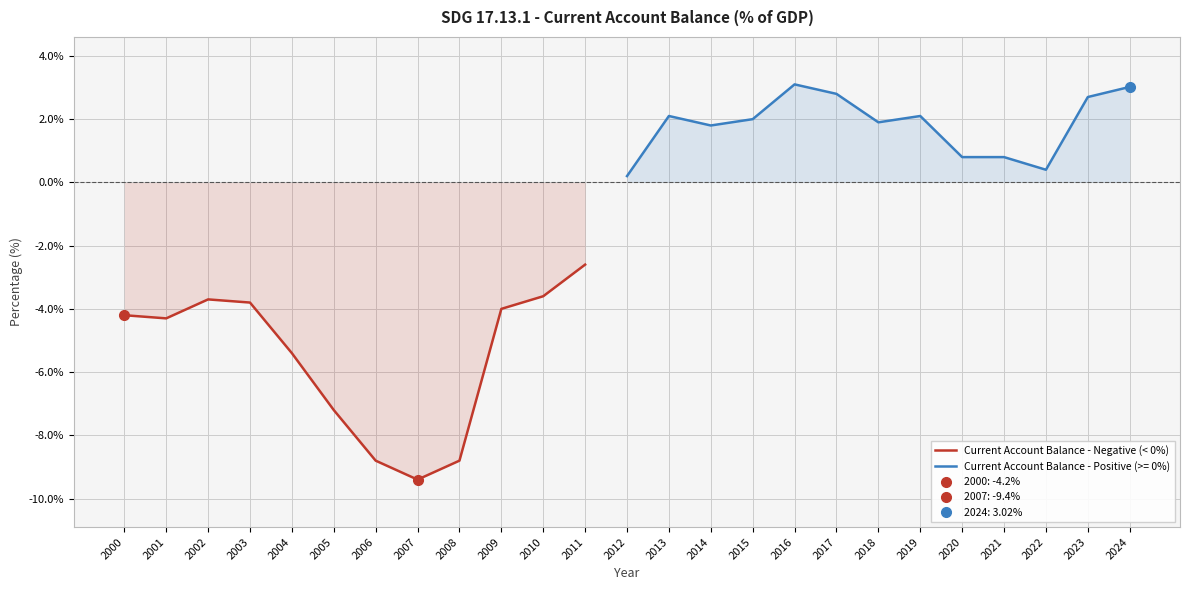

The value at 2000 is -6.3. True or false?

False